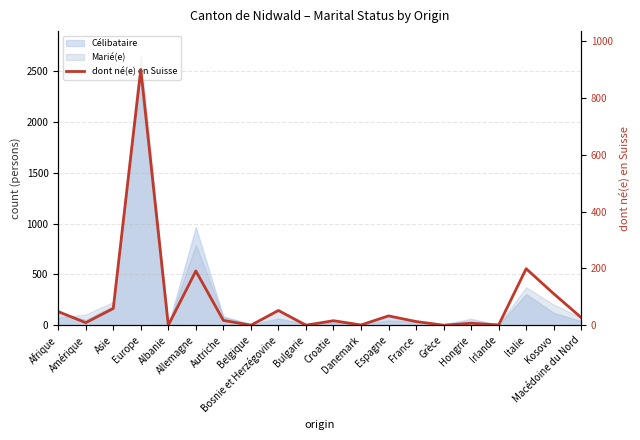

What is the average value?

84